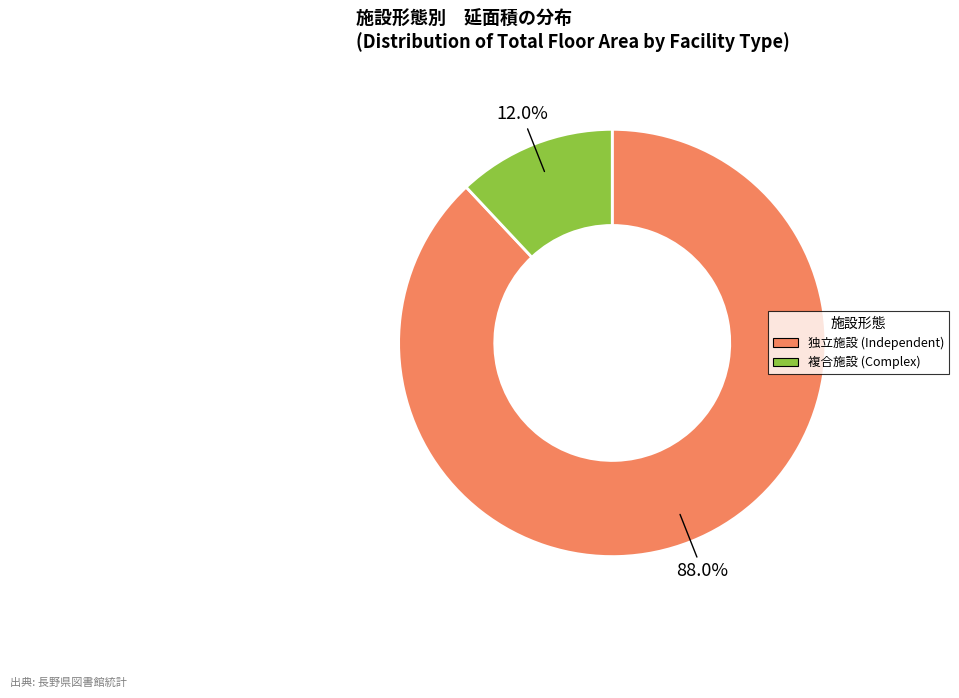

Is there a majority slice in this chart?

Yes